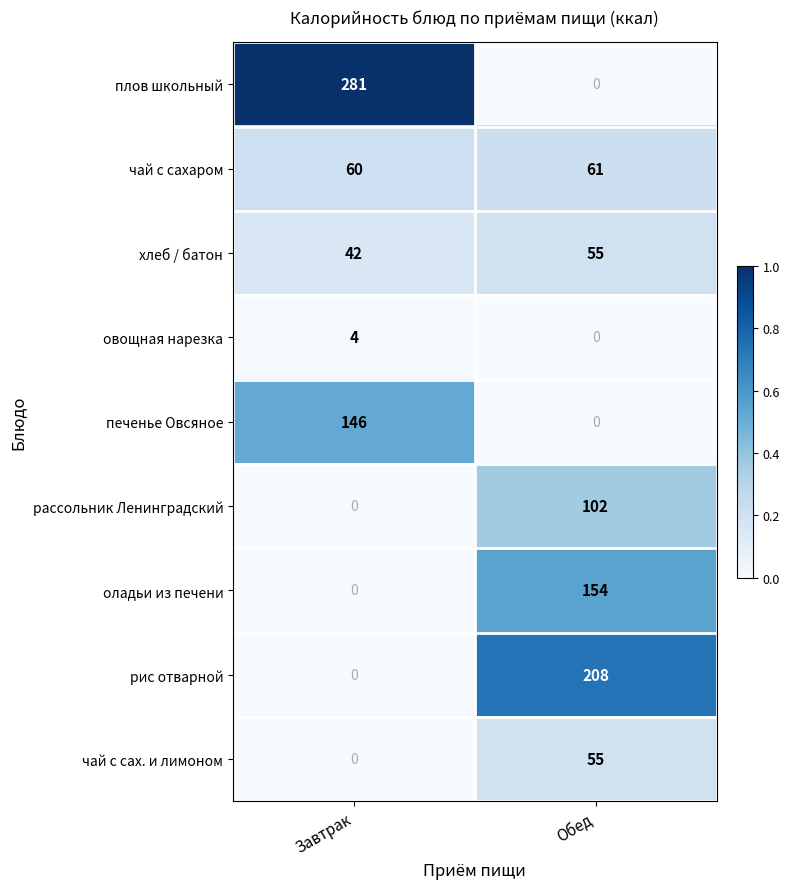

Which series has the widest spread of values?

плов школьный